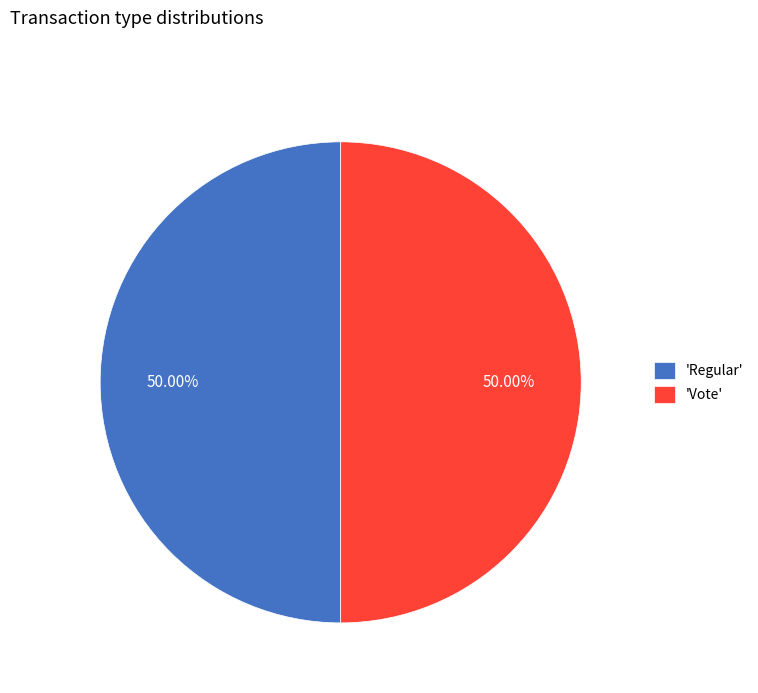

What is the ratio of the value at 'Vote' to the value at 'Regular'?

1.0